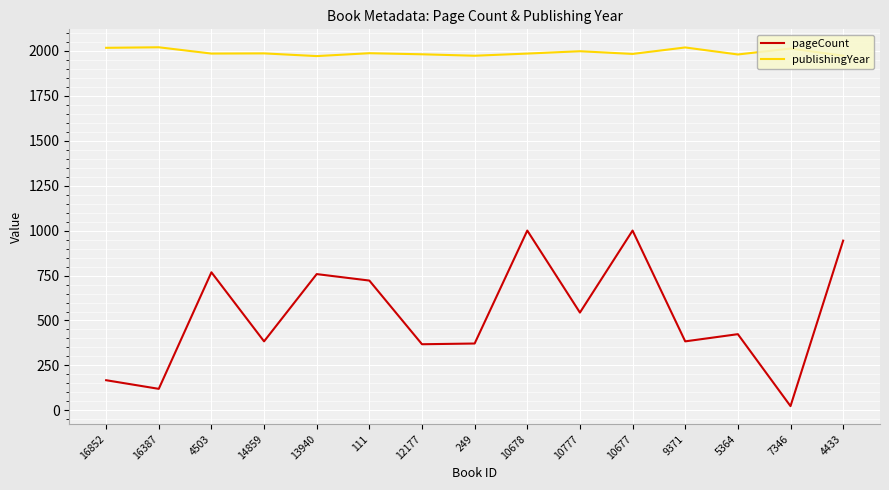

True or false: publishingYear and pageCount cross at least once.

False